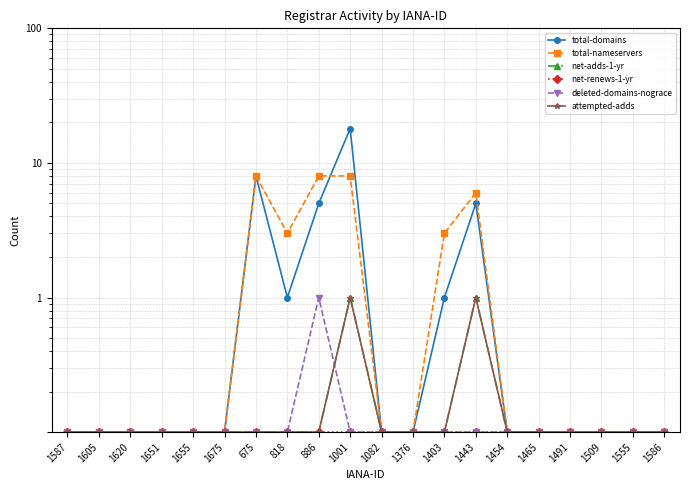

Reading left to right, what are all the values shown in this chart?

total-domains: 1587=0.1	1605=0.1	1620=0.1	1651=0.1	1655=0.1	1675=0.1	675=8.0	818=1.0	886=5.0	1001=18.0	1082=0.1	1376=0.1	1403=1.0	1443=5.0	1454=0.1	1465=0.1	1491=0.1	1509=0.1	1555=0.1	1586=0.1
total-nameservers: 1587=0.1	1605=0.1	1620=0.1	1651=0.1	1655=0.1	1675=0.1	675=8.0	818=3.0	886=8.0	1001=8.0	1082=0.1	1376=0.1	1403=3.0	1443=6.0	1454=0.1	1465=0.1	1491=0.1	1509=0.1	1555=0.1	1586=0.1
net-adds-1-yr: 1587=0.1	1605=0.1	1620=0.1	1651=0.1	1655=0.1	1675=0.1	675=0.1	818=0.1	886=0.1	1001=1.0	1082=0.1	1376=0.1	1403=0.1	1443=1.0	1454=0.1	1465=0.1	1491=0.1	1509=0.1	1555=0.1	1586=0.1
net-renews-1-yr: 1587=0.1	1605=0.1	1620=0.1	1651=0.1	1655=0.1	1675=0.1	675=0.1	818=0.1	886=0.1	1001=0.1	1082=0.1	1376=0.1	1403=0.1	1443=0.1	1454=0.1	1465=0.1	1491=0.1	1509=0.1	1555=0.1	1586=0.1
deleted-domains-nograce: 1587=0.1	1605=0.1	1620=0.1	1651=0.1	1655=0.1	1675=0.1	675=0.1	818=0.1	886=1.0	1001=0.1	1082=0.1	1376=0.1	1403=0.1	1443=0.1	1454=0.1	1465=0.1	1491=0.1	1509=0.1	1555=0.1	1586=0.1
attempted-adds: 1587=0.1	1605=0.1	1620=0.1	1651=0.1	1655=0.1	1675=0.1	675=0.1	818=0.1	886=0.1	1001=1.0	1082=0.1	1376=0.1	1403=0.1	1443=1.0	1454=0.1	1465=0.1	1491=0.1	1509=0.1	1555=0.1	1586=0.1